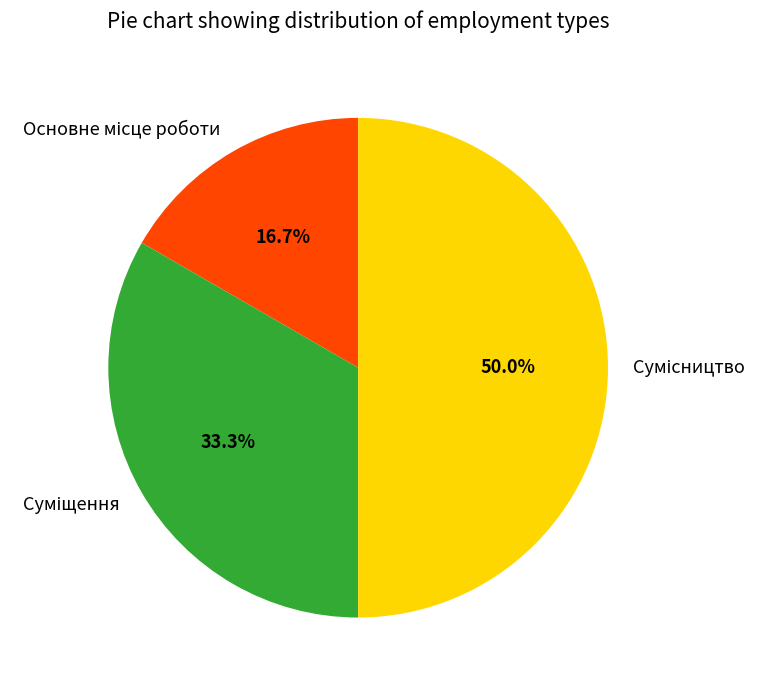

How many slices are in this pie chart?

3